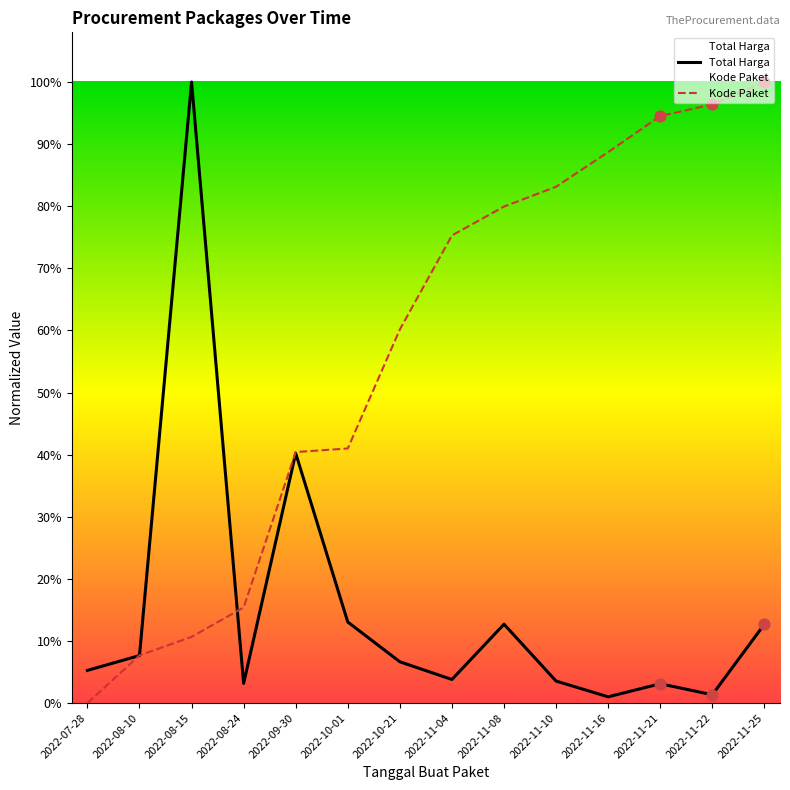

Is the value of Total Harga at 2022-08-24 greater than the value of Kode Paket at 2022-11-10?

No